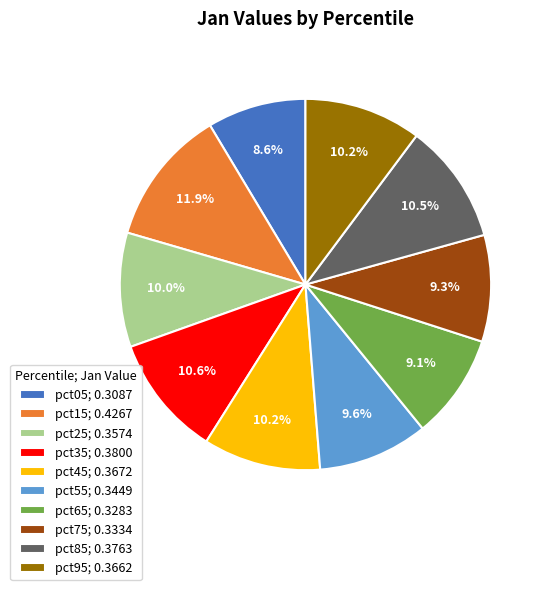

Does pct15 represent more than half of the total?

No